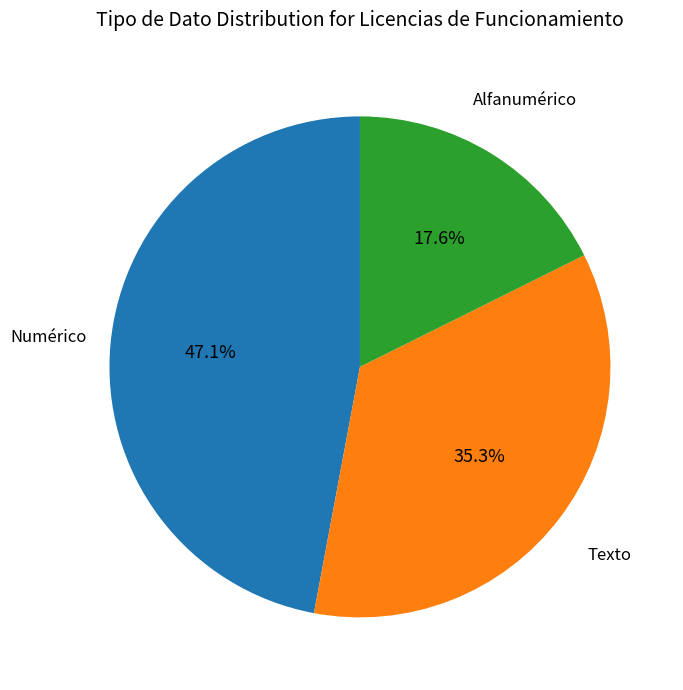

Is there any slice that represents more than half of the pie?

No